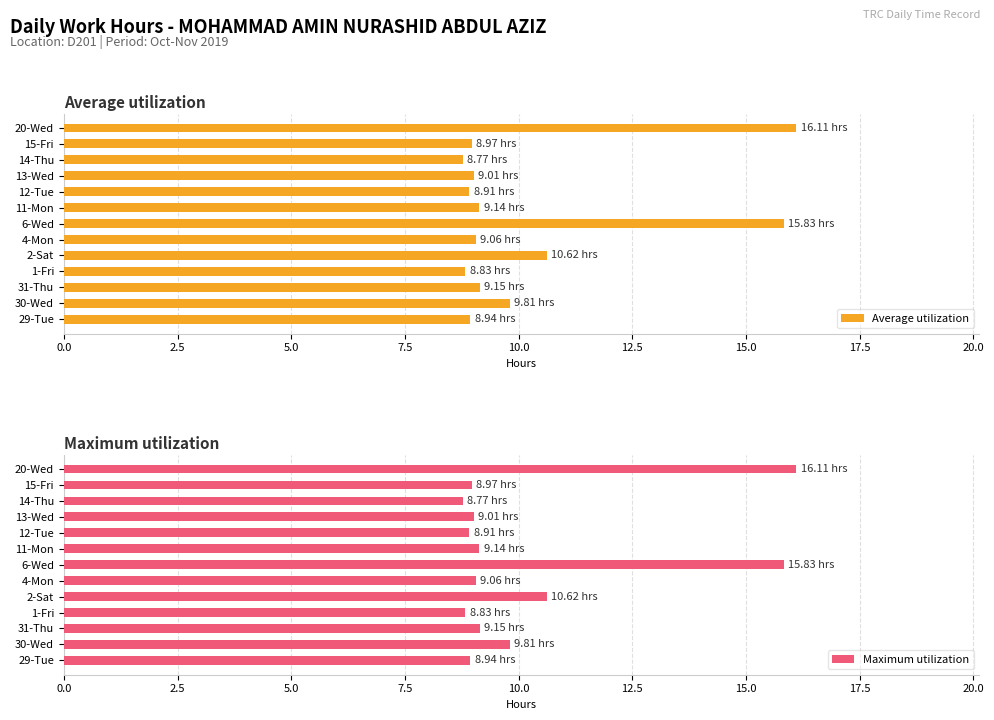

Which series has the largest total across all categories?

Average utilization